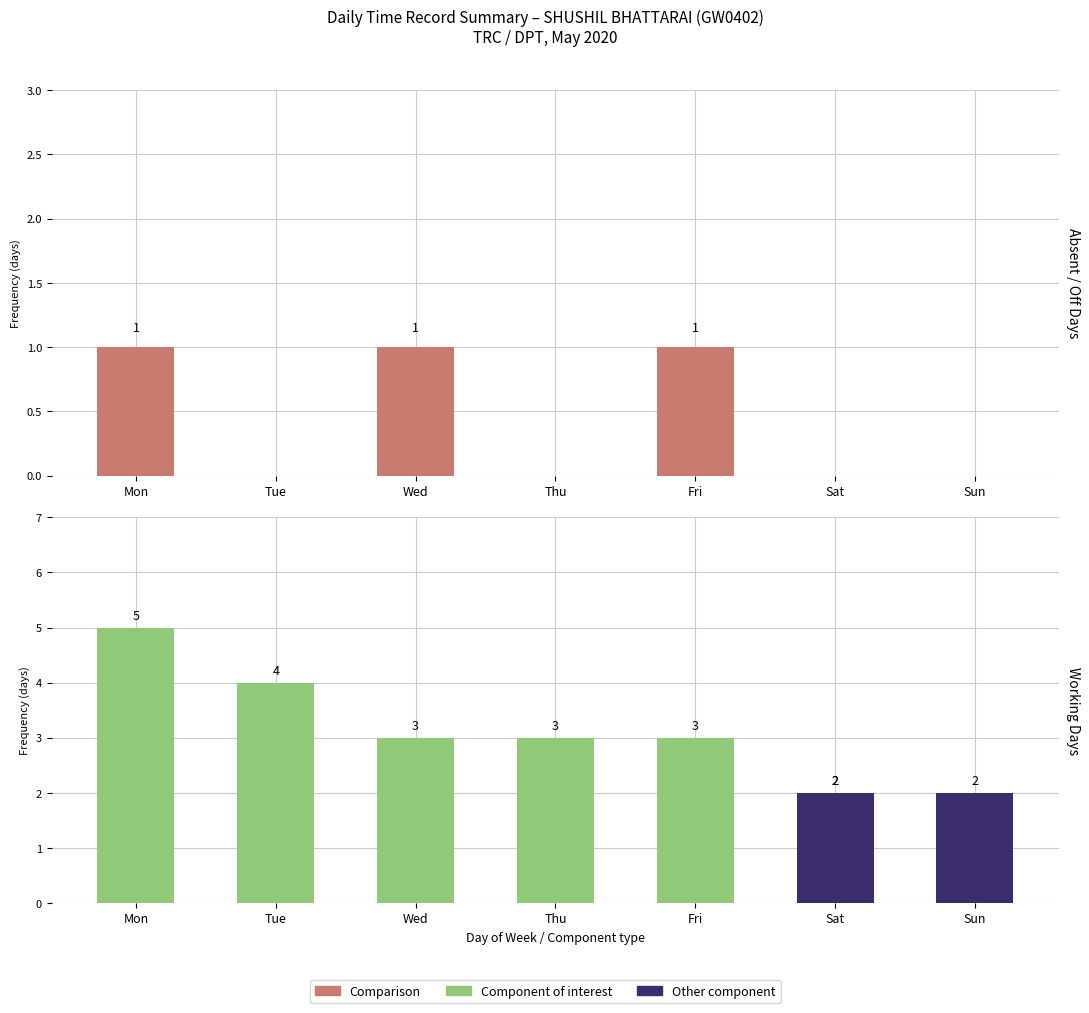

Count the Component of interest values in the range 2 to 4.

5